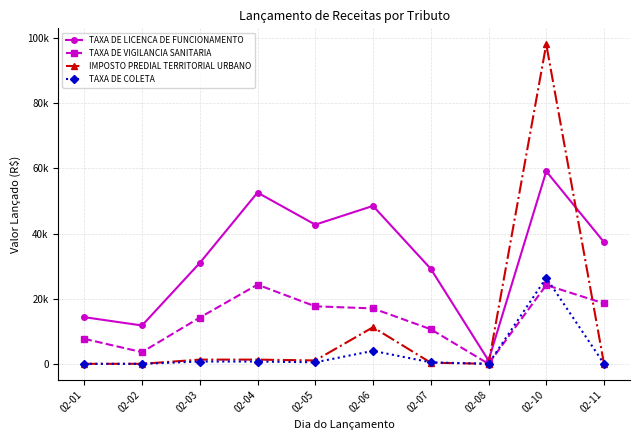

Rank the categories by TAXA DE VIGILANCIA SANITARIA value from highest to lowest.

02-04, 02-10, 02-11, 02-05, 02-06, 02-03, 02-07, 02-01, 02-02, 02-08